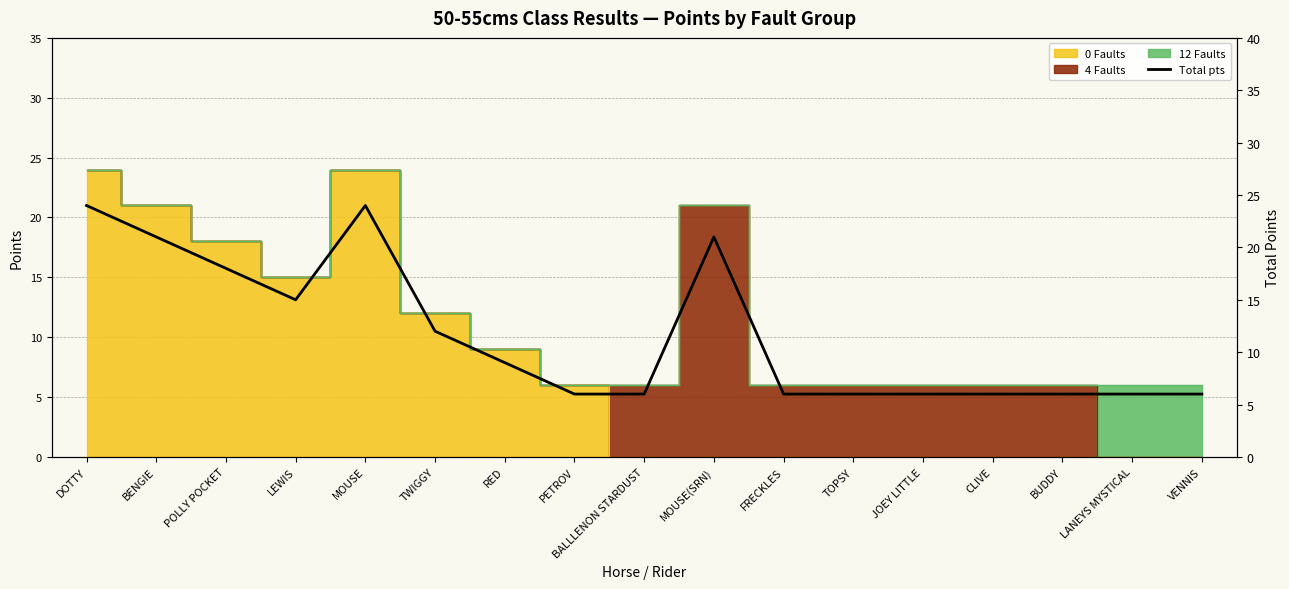

Which category has the highest value across all series?

DOTTY